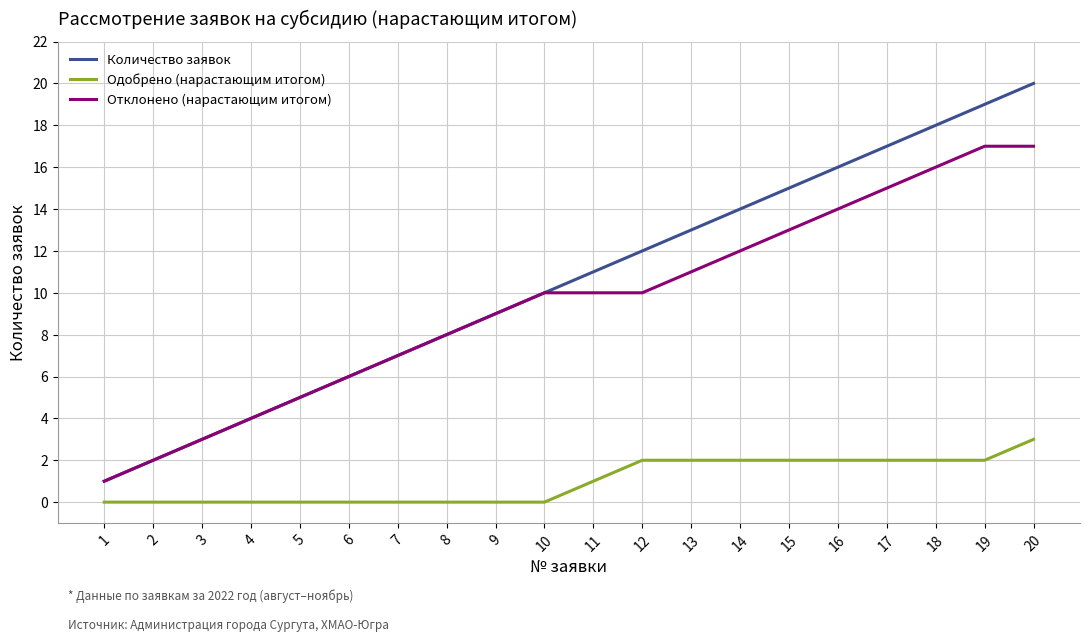

Is the value of Одобрено (нарастающим итогом) at 11 greater than the value of Количество заявок at 17?

No